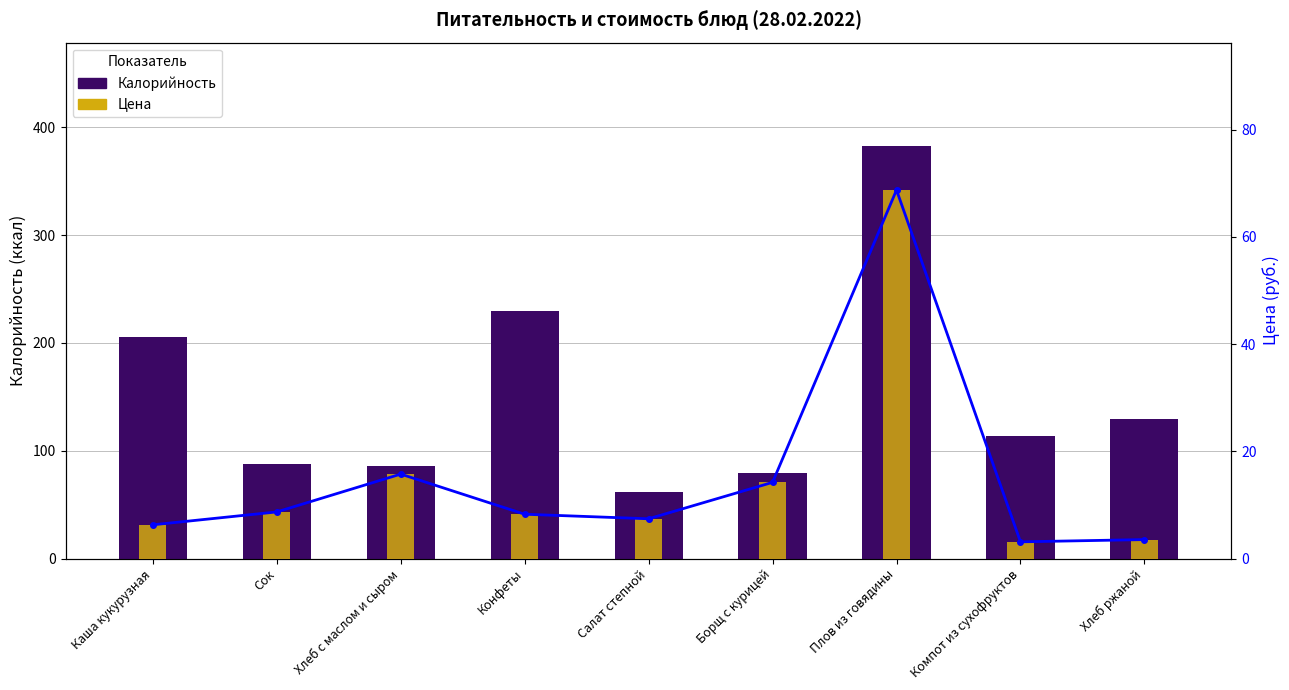

Reading left to right, what are all the values shown in this chart?

Калорийность: Каша кукурузная=205.7	Сок=88.0	Хлеб с маслом и сыром=86.2	Конфеты=229.2	Салат степной=61.7	Борщ с курицей=79.7	Плов из говядины=382.7	Компот из сухофруктов=113.8	Хлеб ржаной=129.5
Цена (линия): Каша кукурузная=6.3	Сок=8.7	Хлеб с маслом и сыром=15.8	Конфеты=8.3	Салат степной=7.4	Борщ с курицей=14.2	Плов из говядины=68.8	Компот из сухофруктов=3.1	Хлеб ржаной=3.5
Цена: Каша кукурузная=6.3	Сок=8.7	Хлеб с маслом и сыром=15.8	Конфеты=8.3	Салат степной=7.4	Борщ с курицей=14.2	Плов из говядины=68.8	Компот из сухофруктов=3.1	Хлеб ржаной=3.5